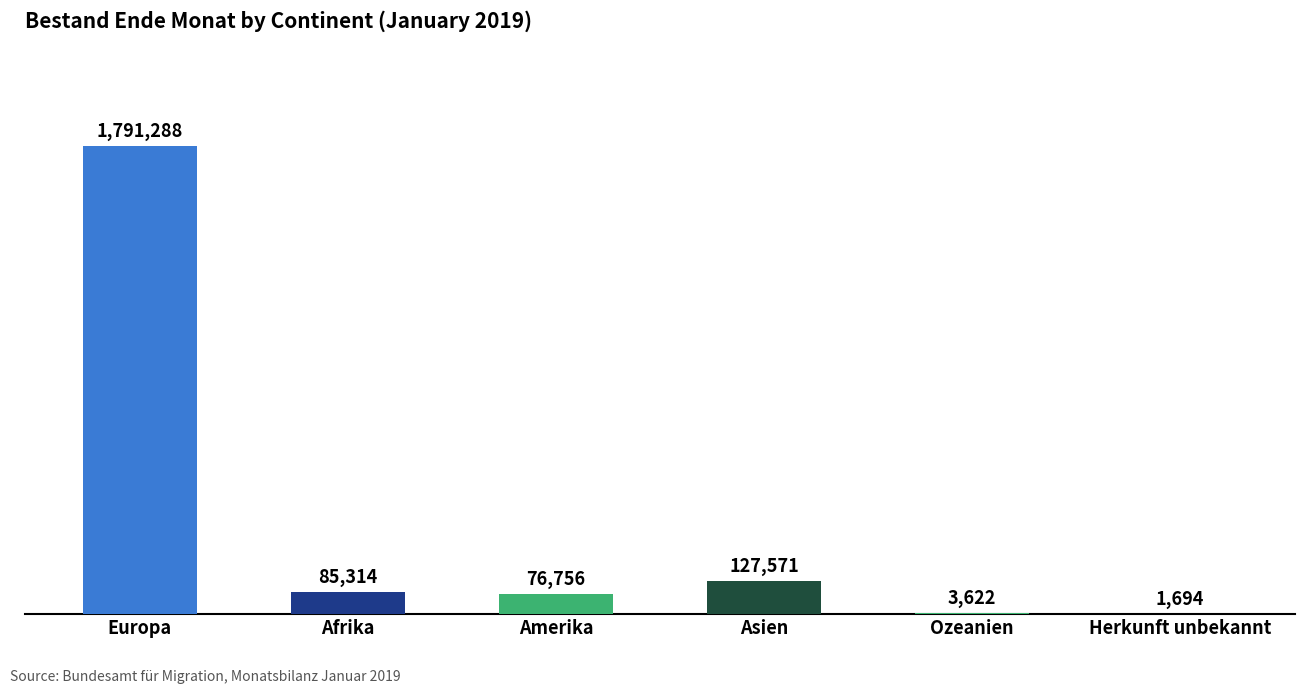

Between Ozeanien and Herkunft unbekannt, which is larger?

Ozeanien